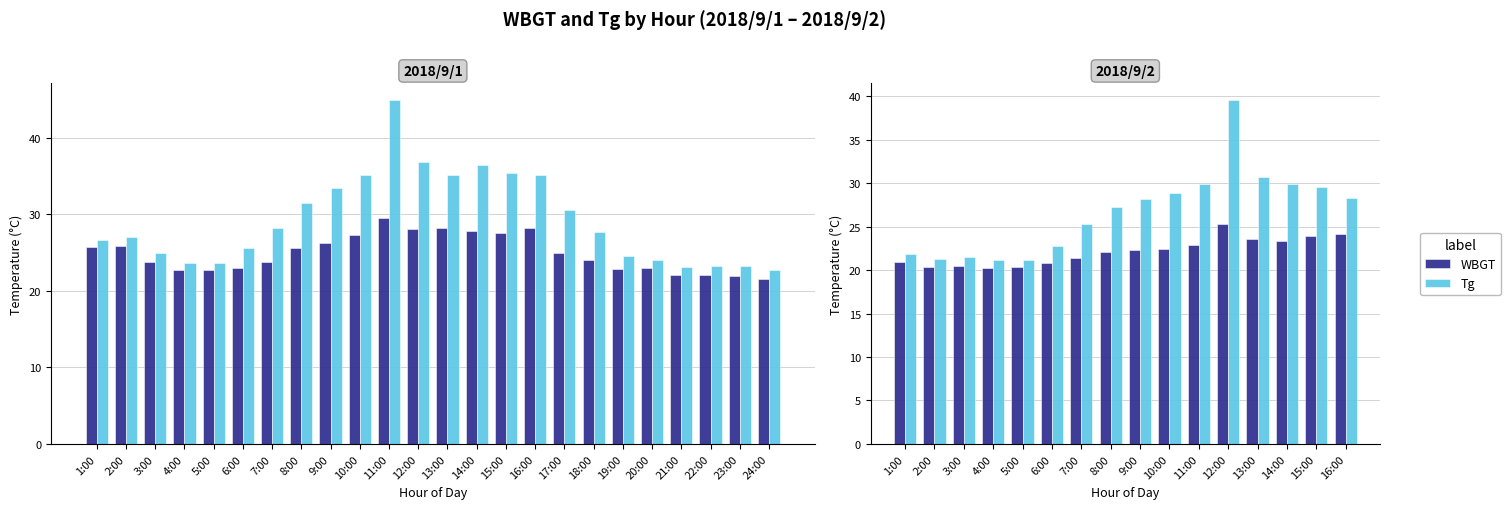

What is the label of the 3rd bar from the right?

14:00